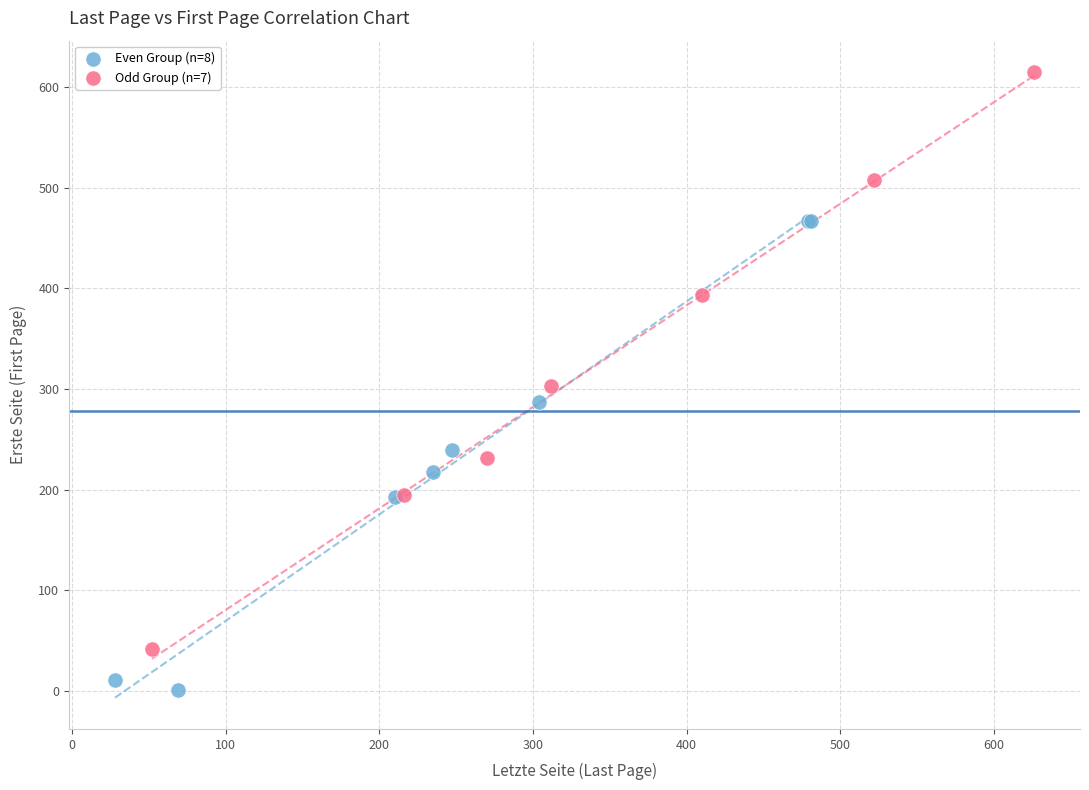

What are all the series names shown in the legend?

Even Group (n=8), Odd Group (n=7)